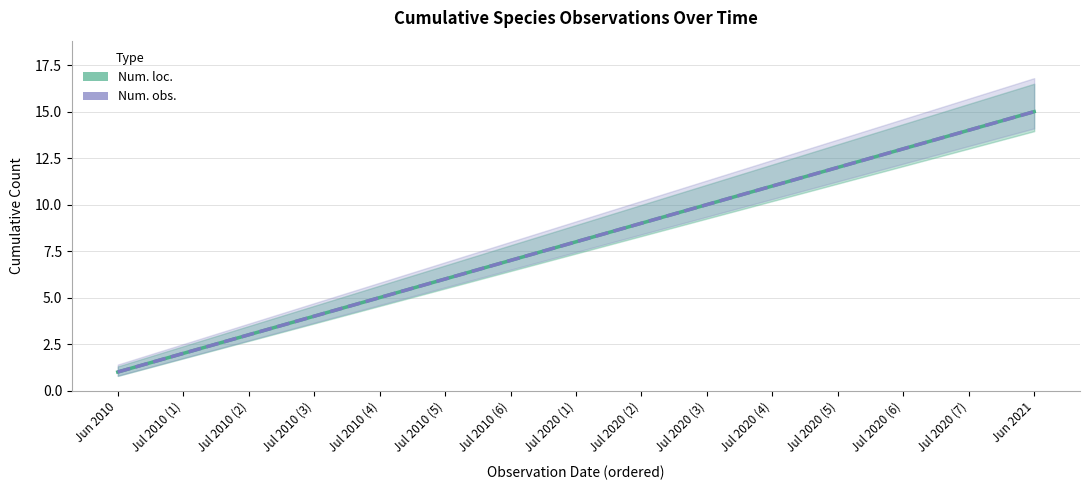

Which has a higher value, Jul 2010 (4) or Jul 2010 (1)?

Jul 2010 (4)